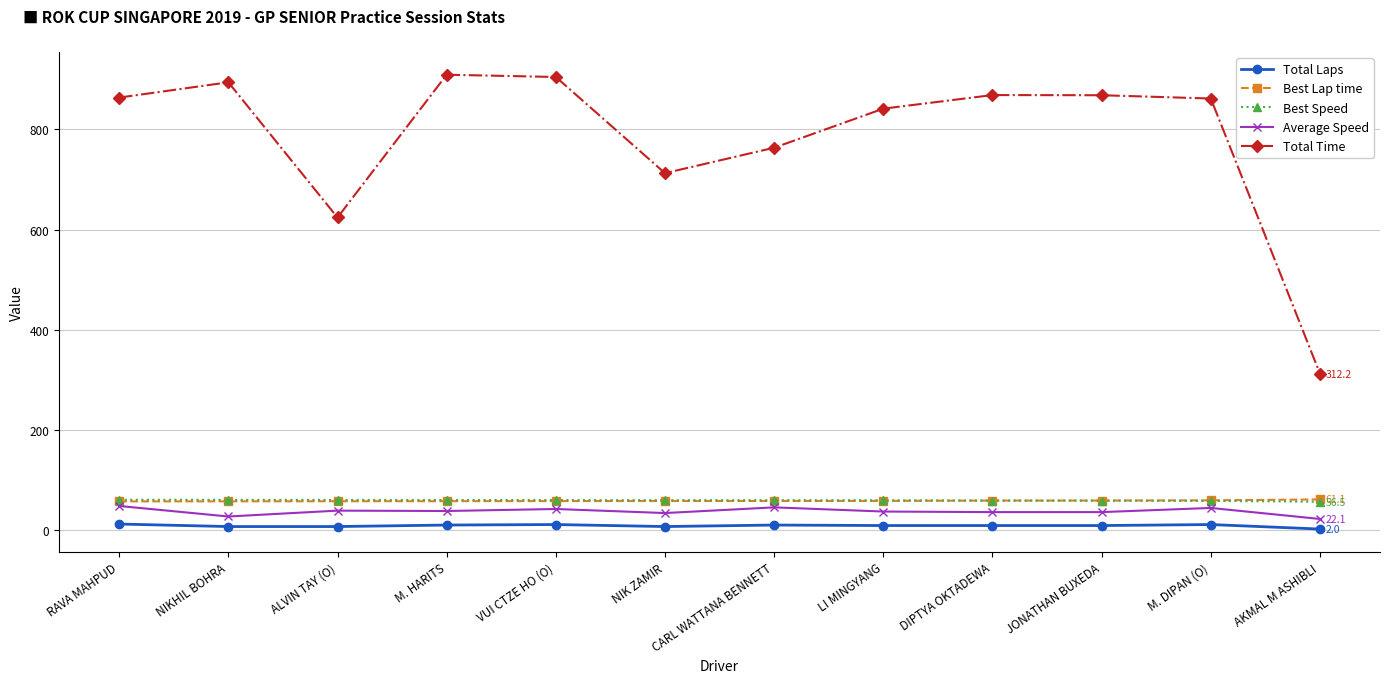

What is the maximum value shown in the chart?

909.0